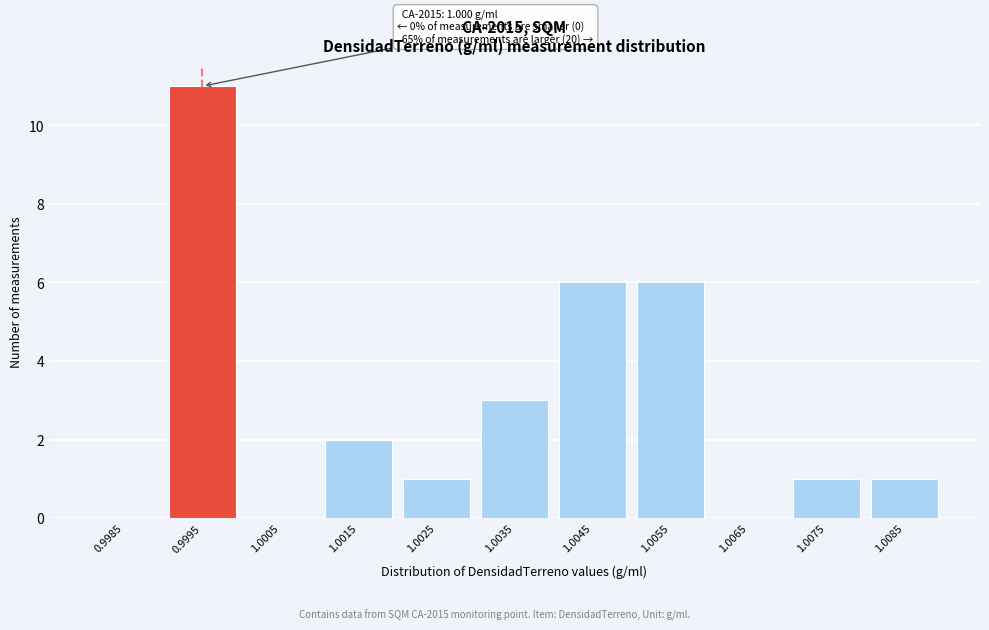

Reading left to right, list all the values displayed in this chart.

0.9985=0	0.9995=11	1.0005=0	1.0015=2	1.0025=1	1.0035=3	1.0045=6	1.0055=6	1.0065=0	1.0075=1	1.0085=1